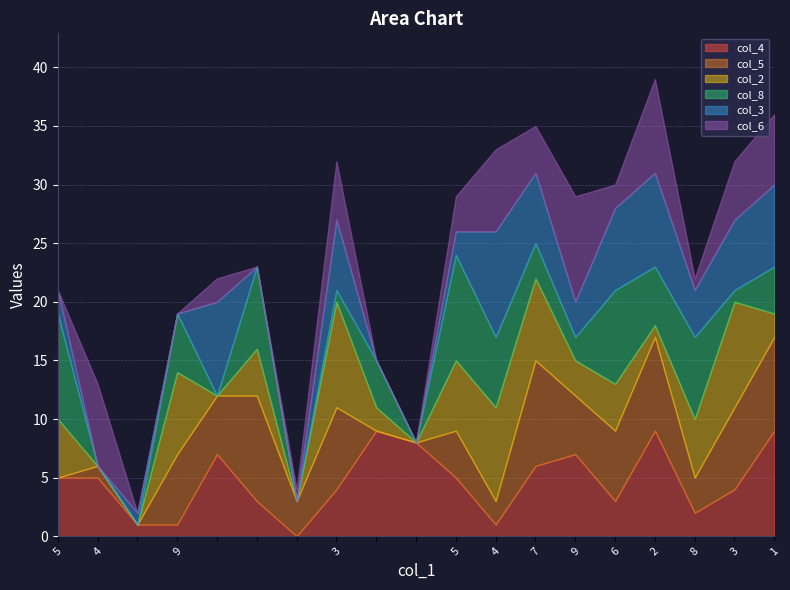

True or false: col_3 has more than 1 points higher than both neighbors.

True